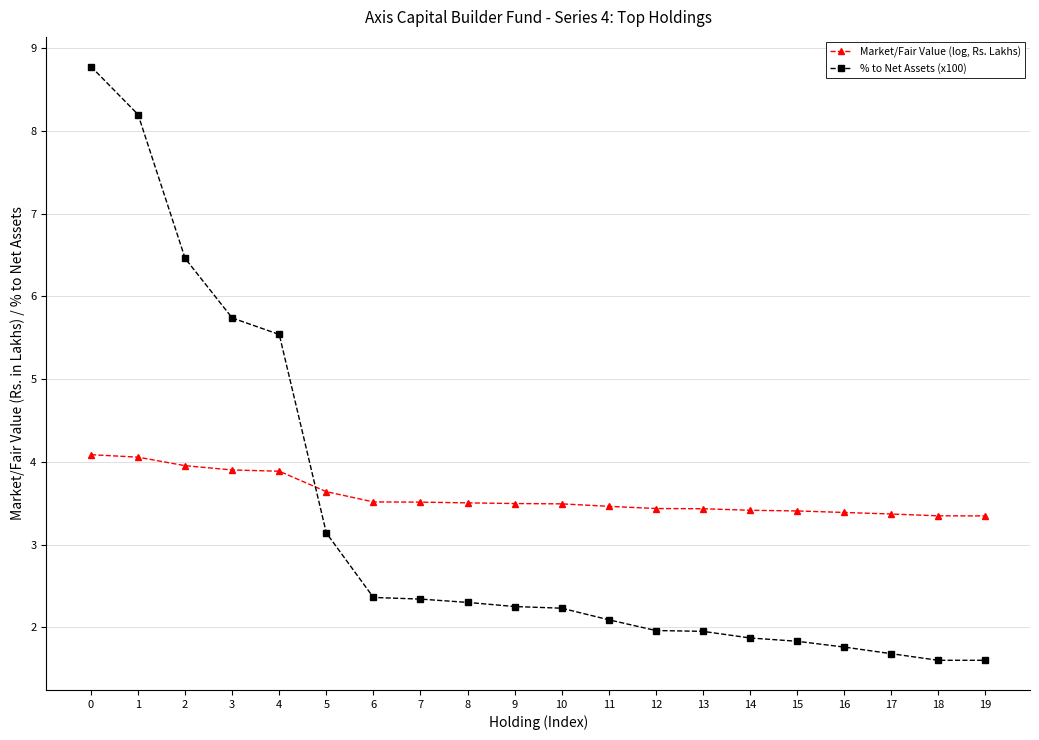

At how many categories does at least one series exceed 7?

2